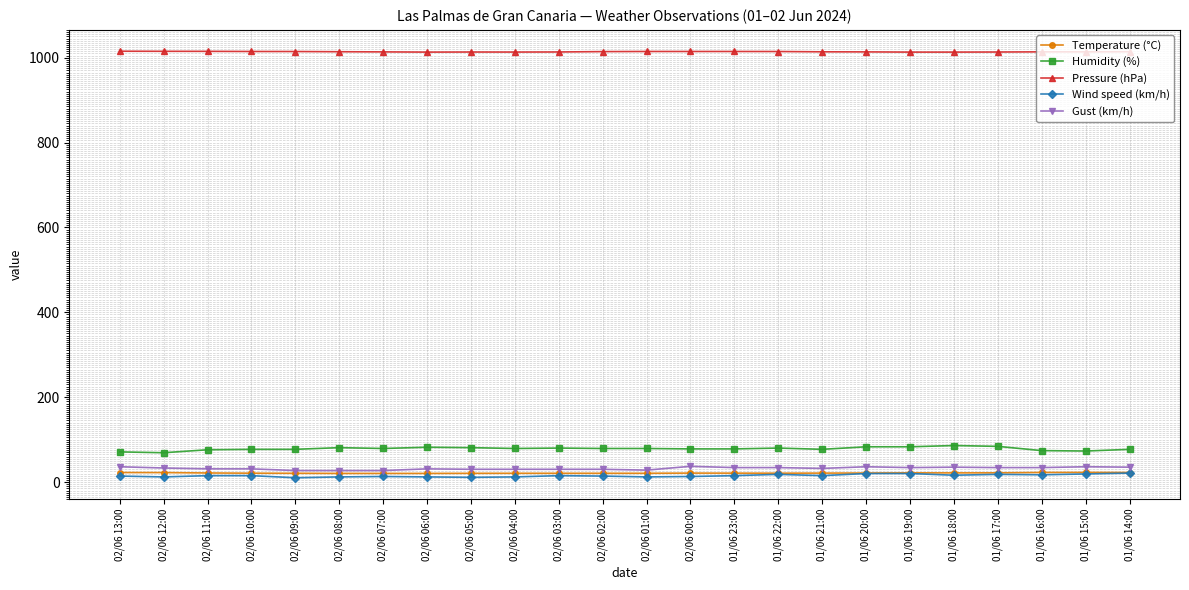

What is the sum of all Gust (km/h) values?

772.0